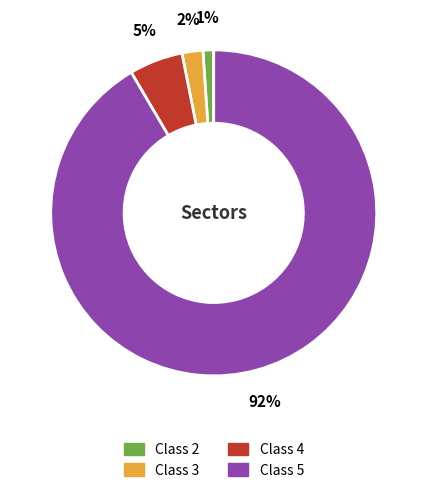

True or false: Class 2 accounts for 11% of the total.

False